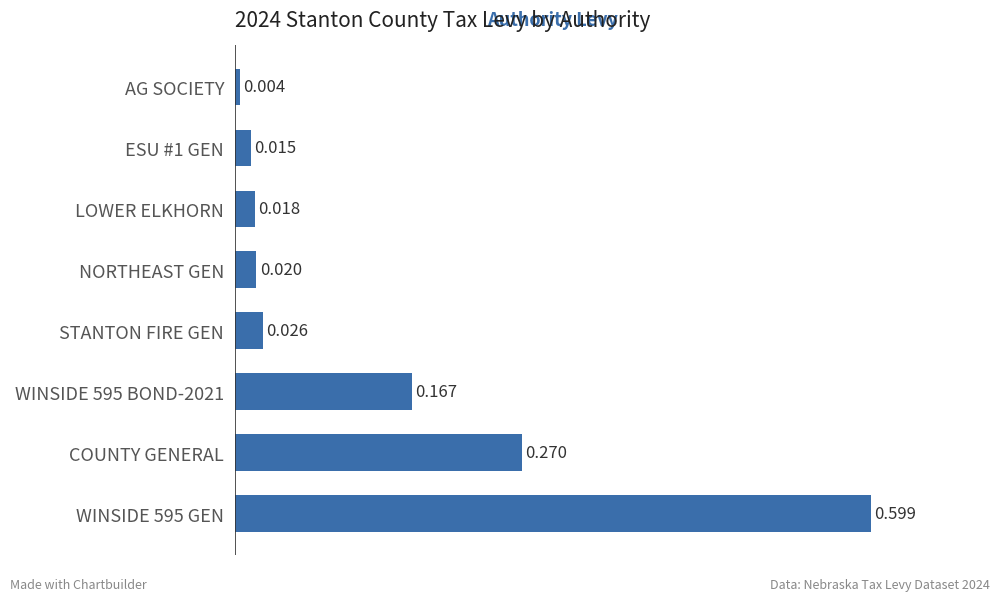

Between NORTHEAST GEN and STANTON FIRE GEN, which is larger?

STANTON FIRE GEN